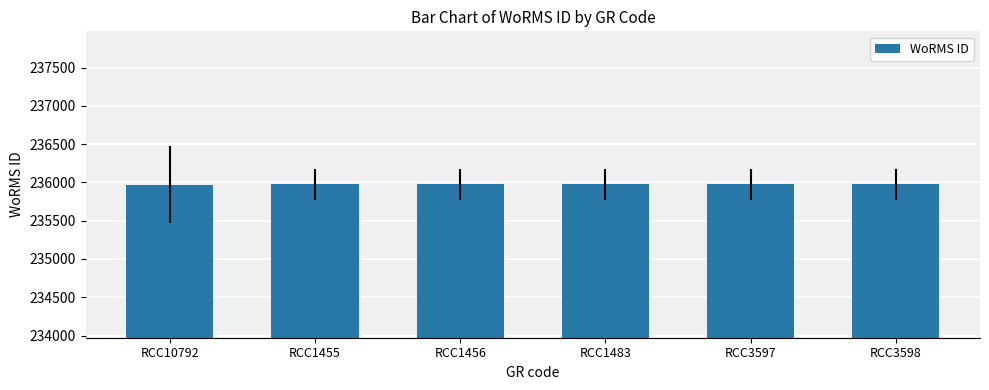

What is the minimum value shown in the chart?

235971